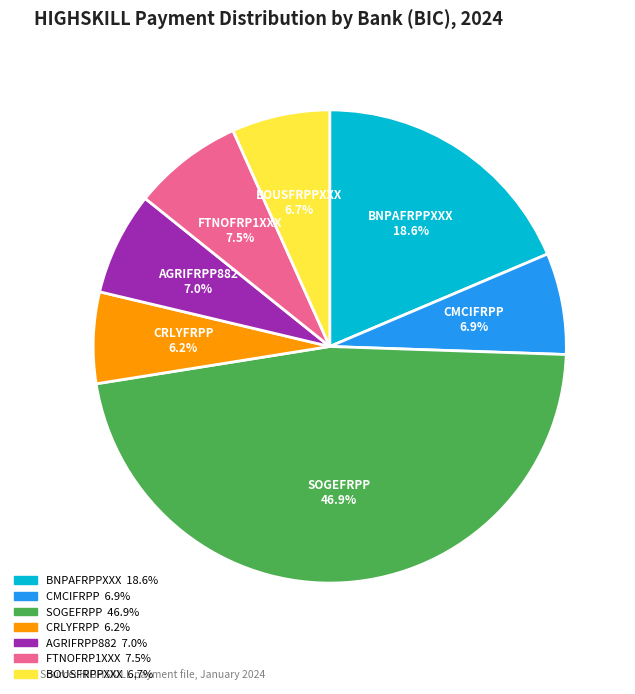

Does any single category account for the majority?

No